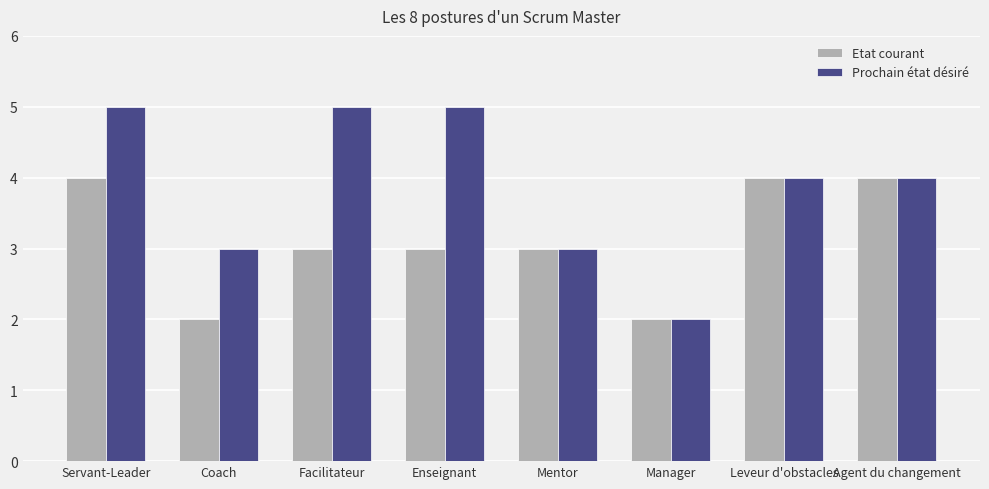

List the series in order of their overall mean, lowest first.

Etat courant, Prochain état désiré